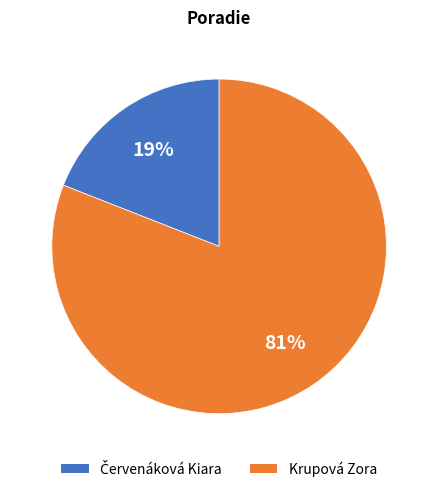

To the nearest percent, what percentage of the pie is Krupová Zora?

81%